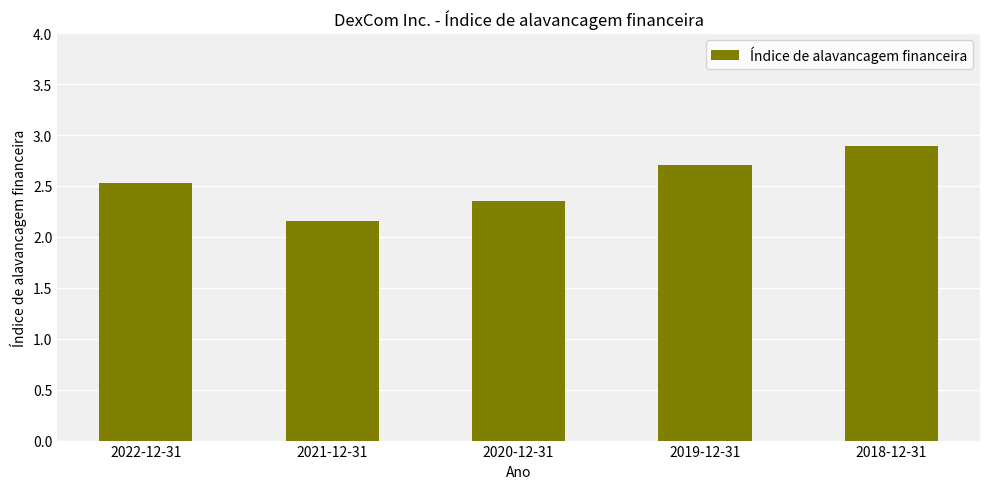

What is the sum of the values at 2019-12-31 and 2021-12-31?

4.9